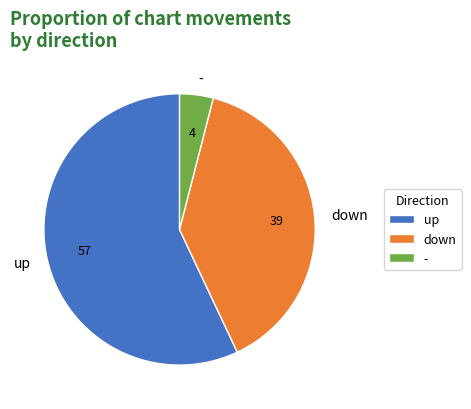

Rank the categories by value from highest to lowest.

up, down, -